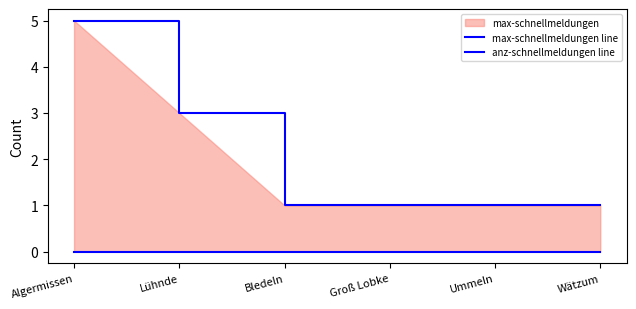

What is the label of the 5th point from the right?

Lühnde